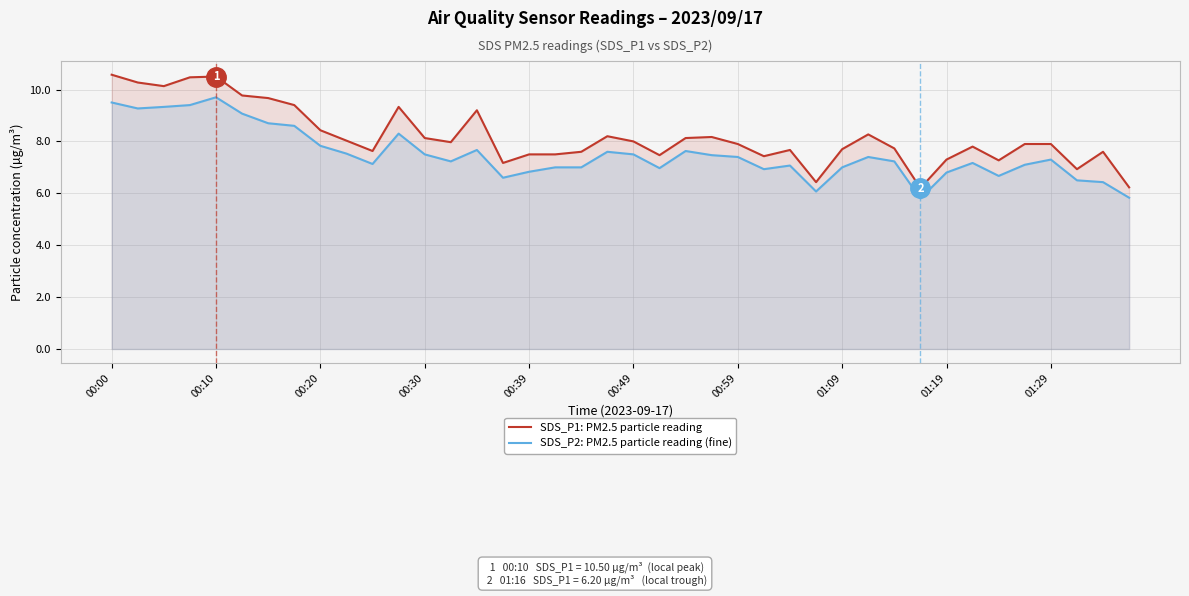

What is the average value of the SDS_P2: PM2.5 particle reading (fine) series?

7.5